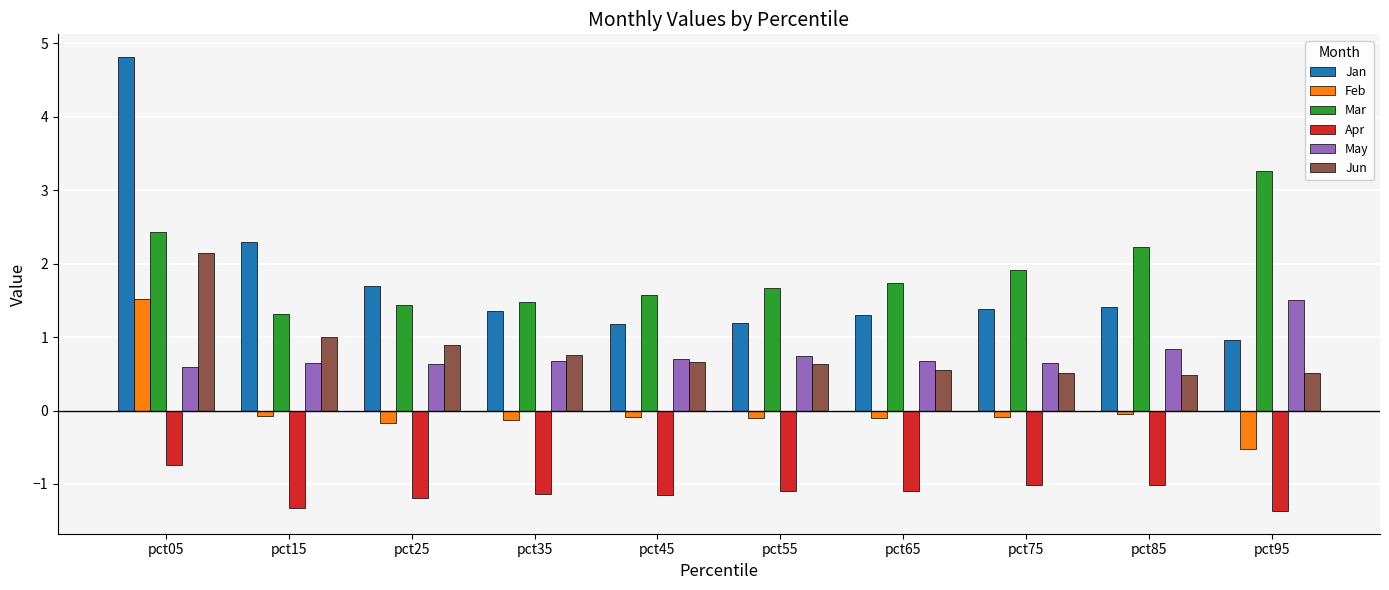

What is the difference between the maximum and minimum values in the May series?

0.9